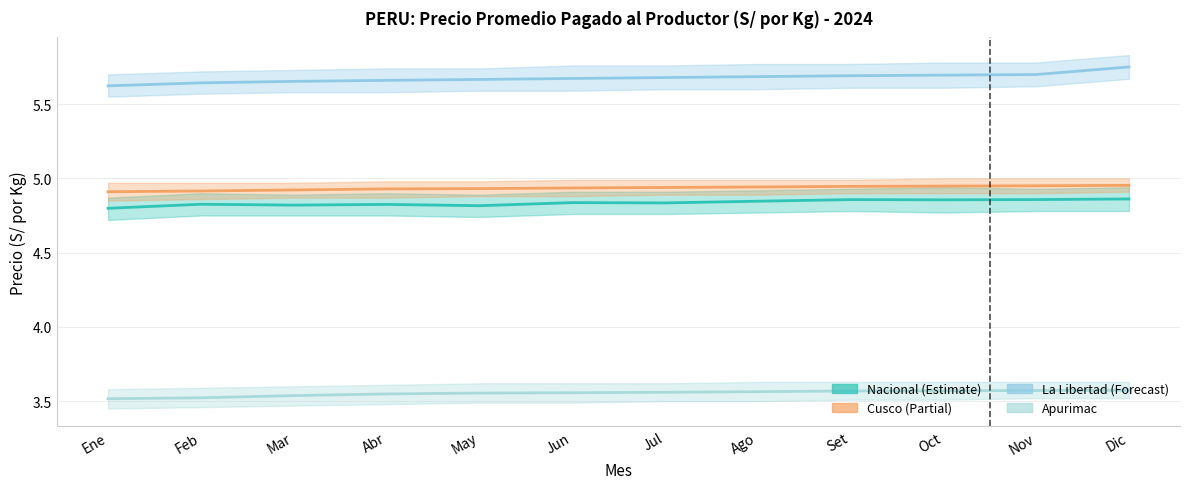

List the series in order of their peak value, lowest first.

Apurimac, Nacional, Cusco, La Libertad